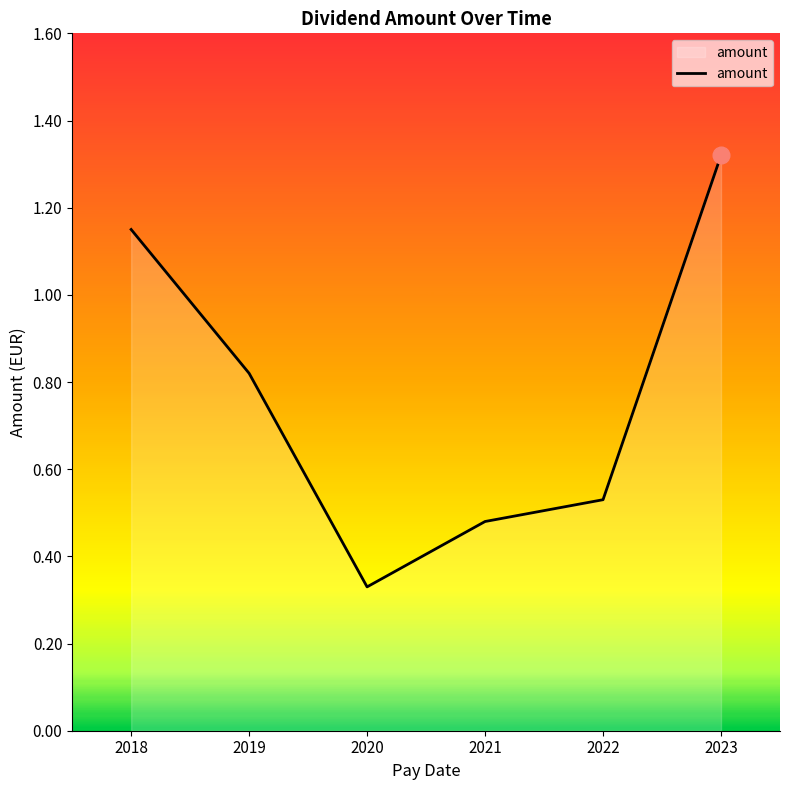

At which label is the value closest to 0?

2020